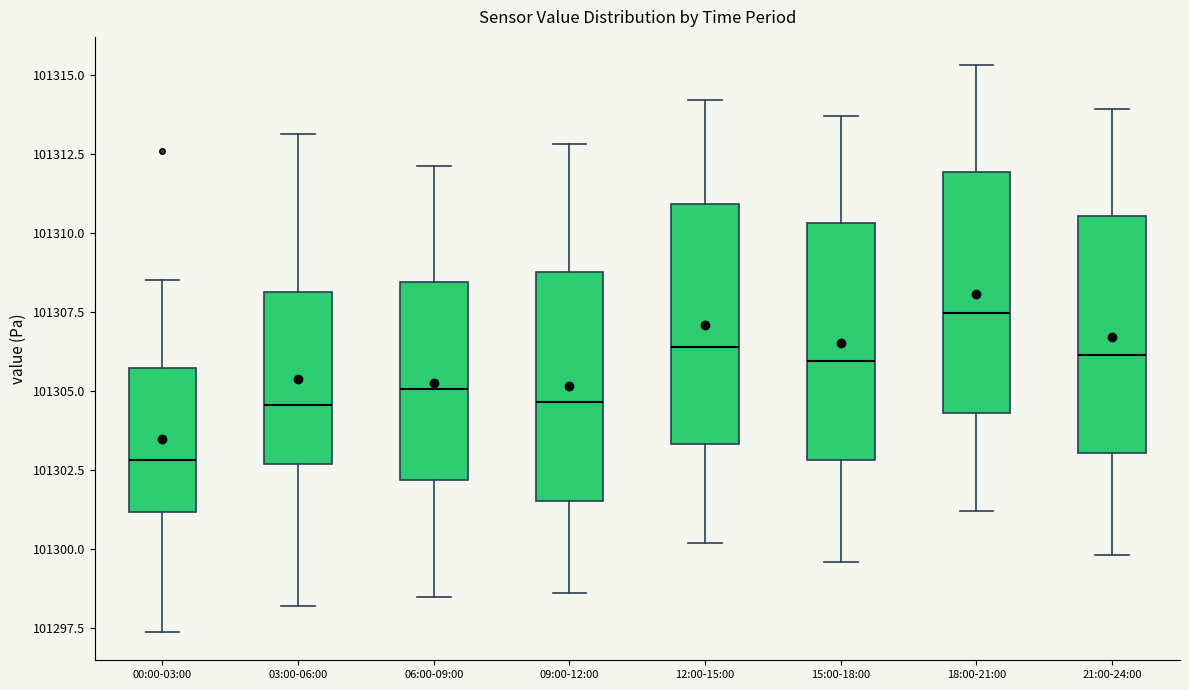

Where does the median line of the box for 00:00-03:00 sit on the y-axis? The values are not printed on the chart, so give them approximately, as read against the axis.

101303.0